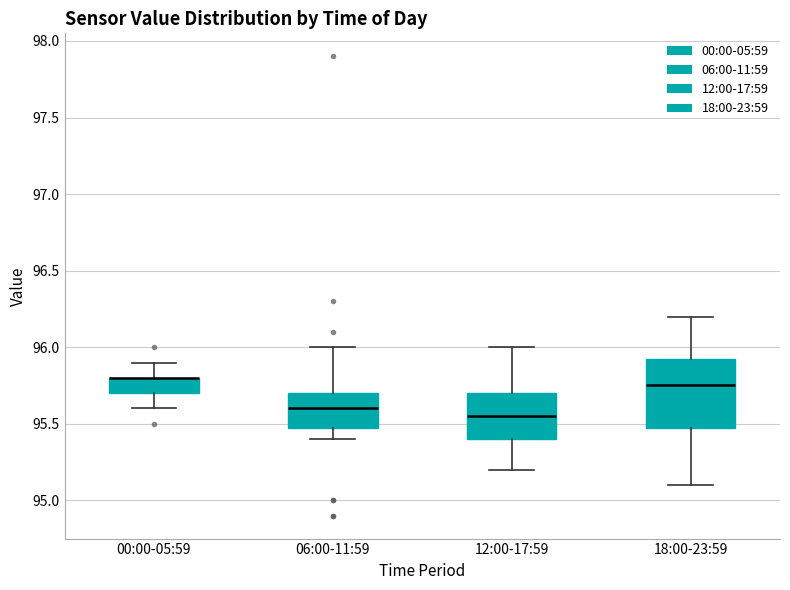

Reading left to right, transcribe this box plot: for each box, give where its median line is, the range the box spans, and where its two whiskers end, as read against the y-axis. The values are not printed on the chart, so give them approximately, as read against the axis.

00:00-05:59: median 95.80 (drawn on the box's upper edge), box 95.70 to 95.80, whiskers 95.60 to 95.90
06:00-11:59: median 95.60, box 95.50 to 95.70, whiskers 95.40 to 96.00
12:00-17:59: median 95.55, box 95.40 to 95.70, whiskers 95.20 to 96.00
18:00-23:59: median 95.75, box 95.50 to 95.95, whiskers 95.10 to 96.20